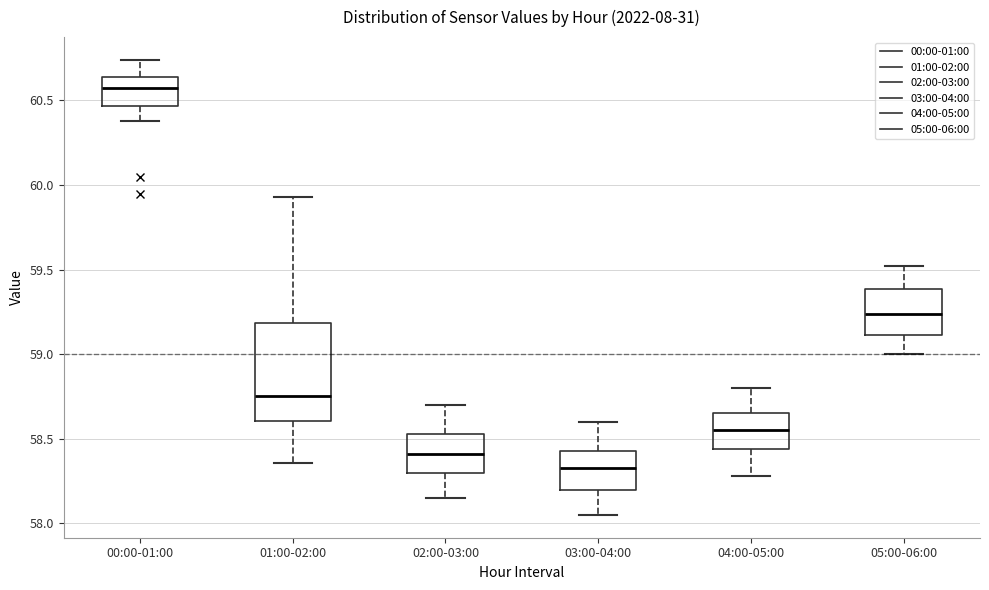

Which box's median line is the highest?

00:00-01:00